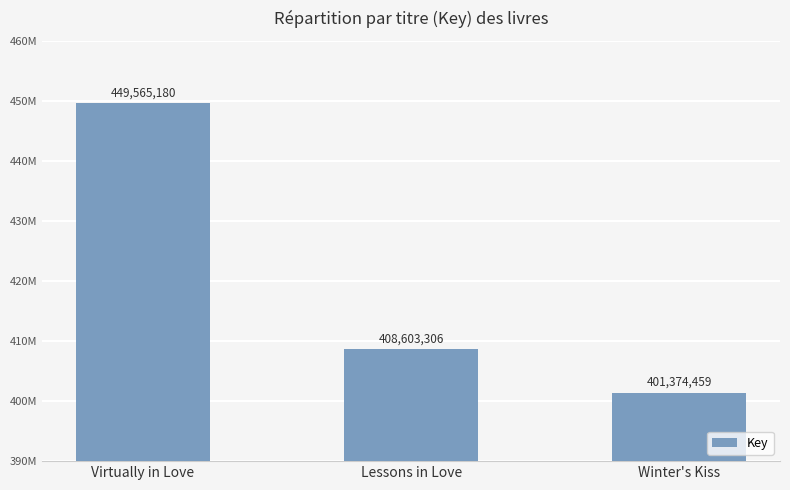

What is the value of the 2nd bar from the left?

408603306